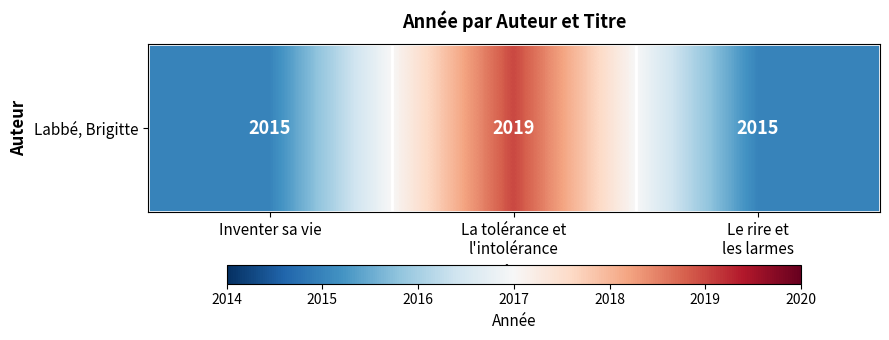

What is the difference between the values at Inventer sa vie and La tolérance et
l'intolérance?

4